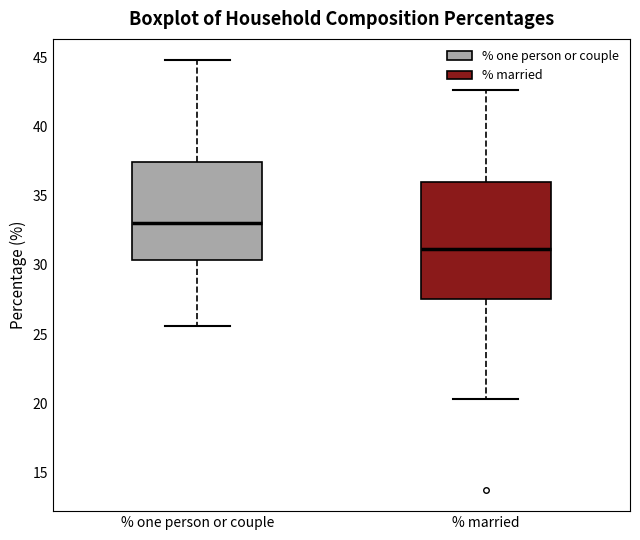

Which box is the tallest, from its lower edge to its upper edge?

% married